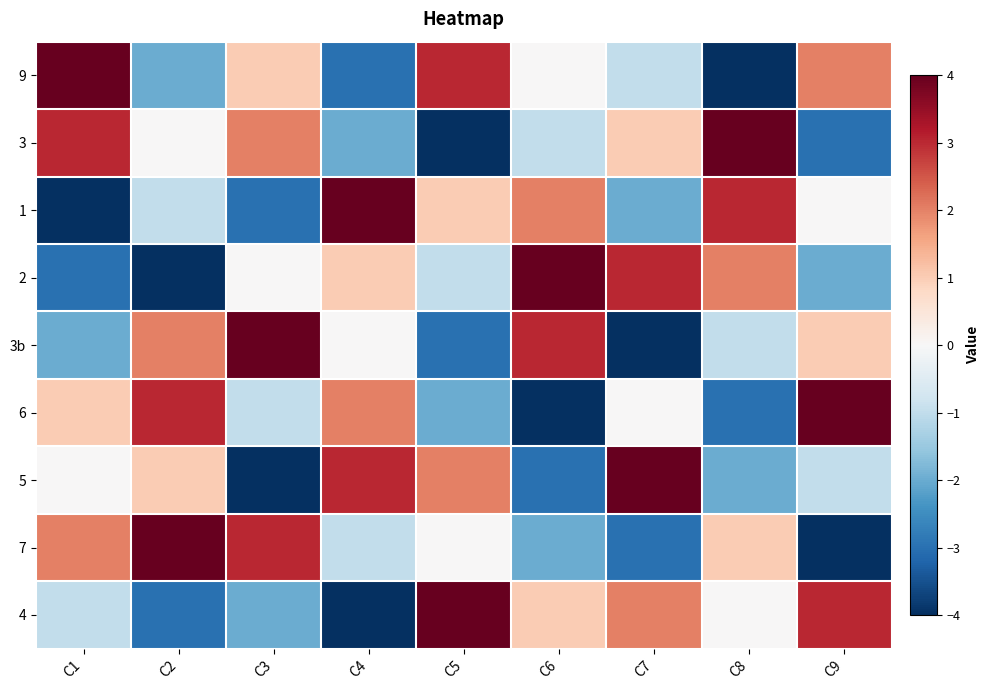

Reading left to right, list all the values displayed in this chart.

9: C1=4	C2=-2	C3=1	C4=-3	C5=3	C6=0	C7=-1	C8=-4	C9=2
3: C1=3	C2=0	C3=2	C4=-2	C5=-4	C6=-1	C7=1	C8=4	C9=-3
1: C1=-4	C2=-1	C3=-3	C4=4	C5=1	C6=2	C7=-2	C8=3	C9=0
2: C1=-3	C2=-4	C3=0	C4=1	C5=-1	C6=4	C7=3	C8=2	C9=-2
3b: C1=-2	C2=2	C3=4	C4=0	C5=-3	C6=3	C7=-4	C8=-1	C9=1
6: C1=1	C2=3	C3=-1	C4=2	C5=-2	C6=-4	C7=0	C8=-3	C9=4
5: C1=0	C2=1	C3=-4	C4=3	C5=2	C6=-3	C7=4	C8=-2	C9=-1
7: C1=2	C2=4	C3=3	C4=-1	C5=0	C6=-2	C7=-3	C8=1	C9=-4
4: C1=-1	C2=-3	C3=-2	C4=-4	C5=4	C6=1	C7=2	C8=0	C9=3